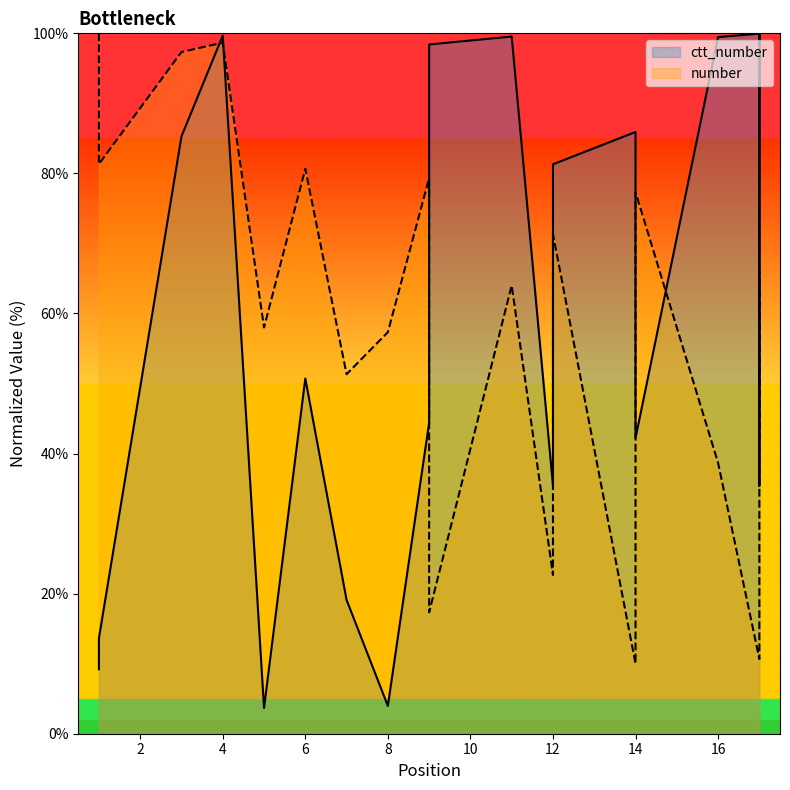

How many data points in number are less than 64?

10